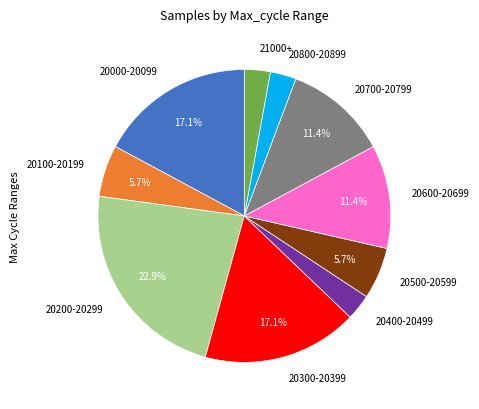

Is 20300-20399 the majority of the pie?

No